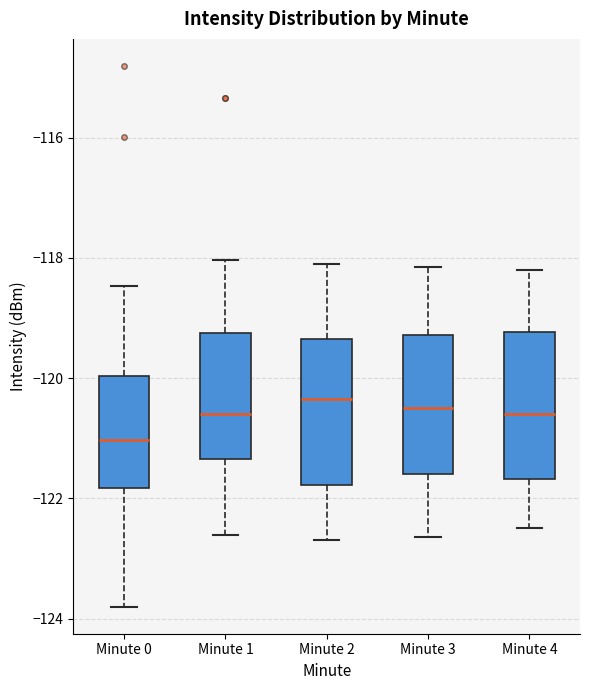

Reading left to right, transcribe this box plot: for each box, give where its median line is, the range the box spans, and where its two whiskers end, as read against the y-axis. The values are not printed on the chart, so give them approximately, as read against the axis.

Minute 0: median -121.0, box -121.8 to -120.0, whiskers -123.8 to -118.4
Minute 1: median -120.6, box -121.4 to -119.2, whiskers -122.6 to -118.0
Minute 2: median -120.4, box -121.8 to -119.4, whiskers -122.6 to -118.0
Minute 3: median -120.4, box -121.6 to -119.2, whiskers -122.6 to -118.2
Minute 4: median -120.6, box -121.6 to -119.2, whiskers -122.4 to -118.2